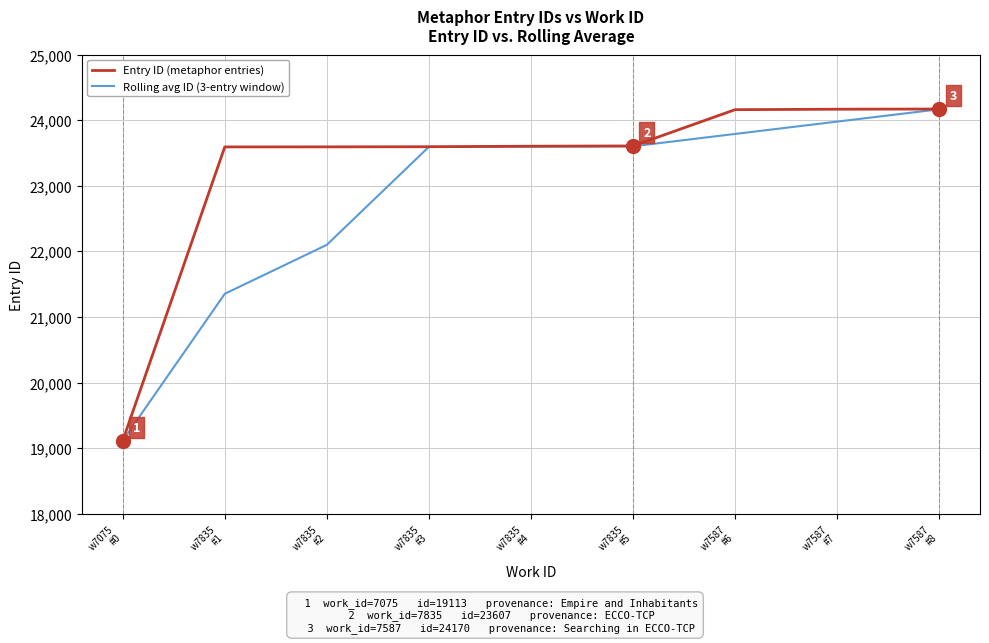

What are all the series names shown in the legend?

Entry ID (metaphor entries), Rolling avg ID (3-entry window)